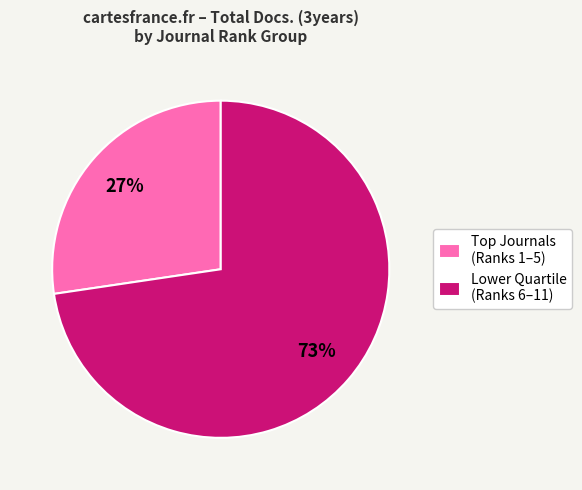

Which slice is the smallest?

Top Journals (Ranks 1–5)